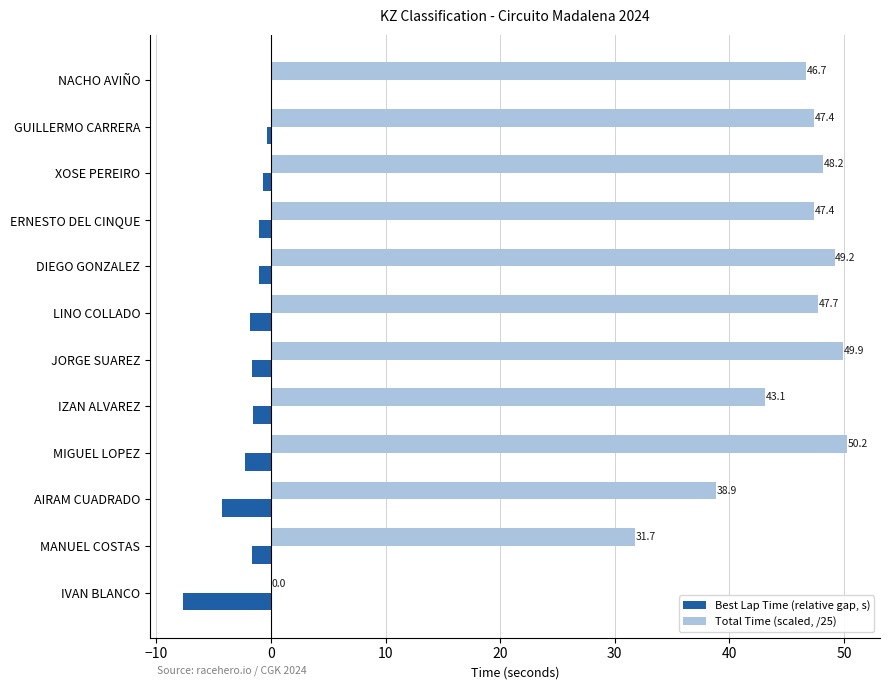

Which category has the highest value in the Total Time (scaled, /25) series?

MIGUEL LOPEZ